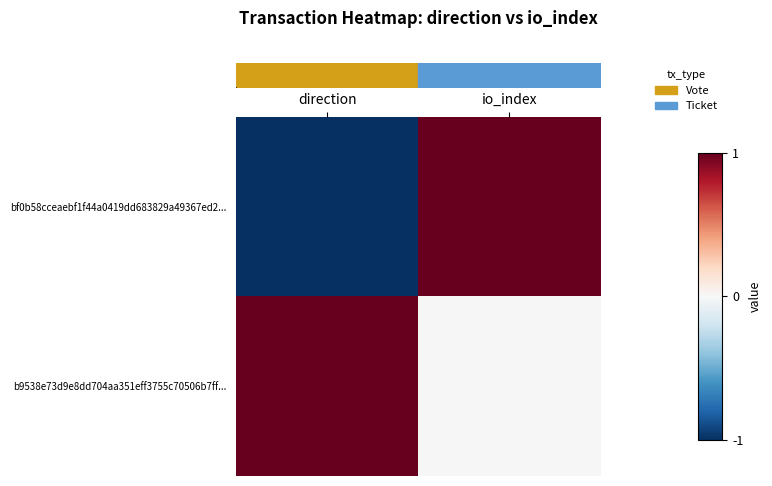

At which category is the sum across all series the highest?

io_index